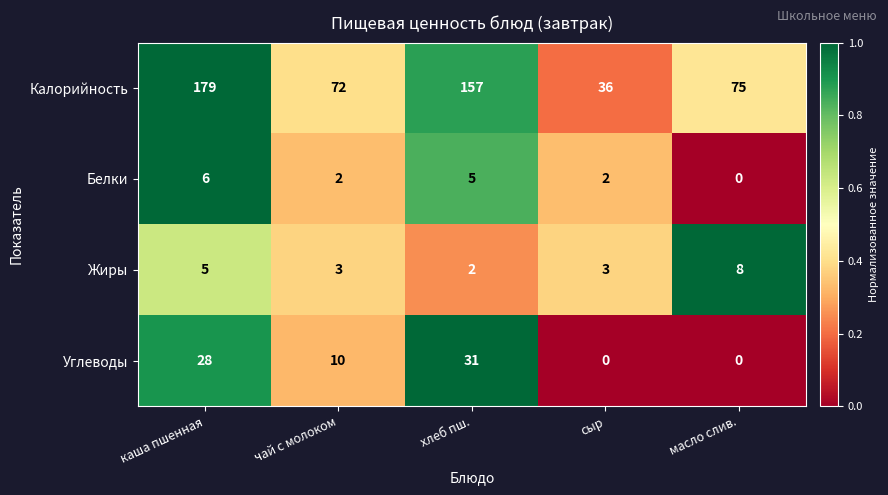

True or false: Белки has a value of 7 at хлеб пш..

False